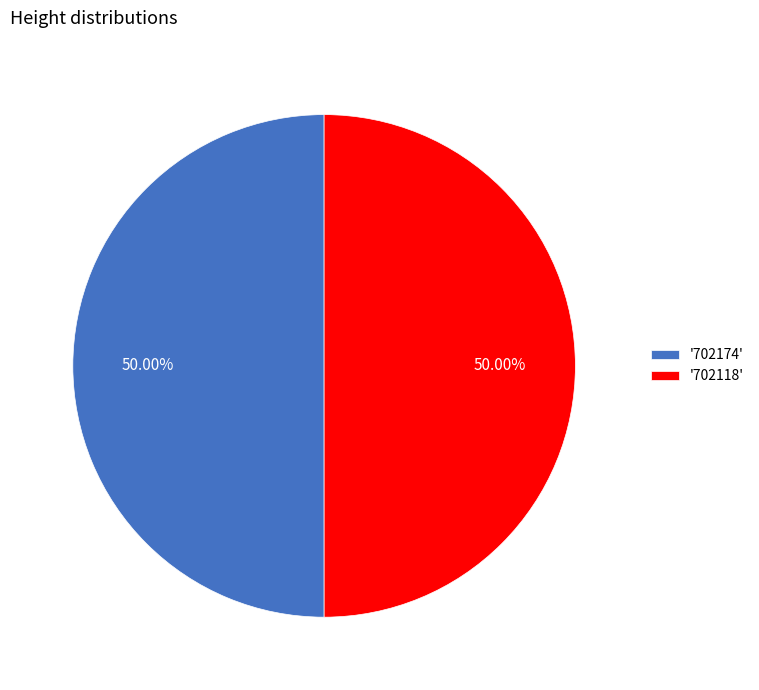

Do '702174' and '702118' together represent more than half of the pie?

Yes